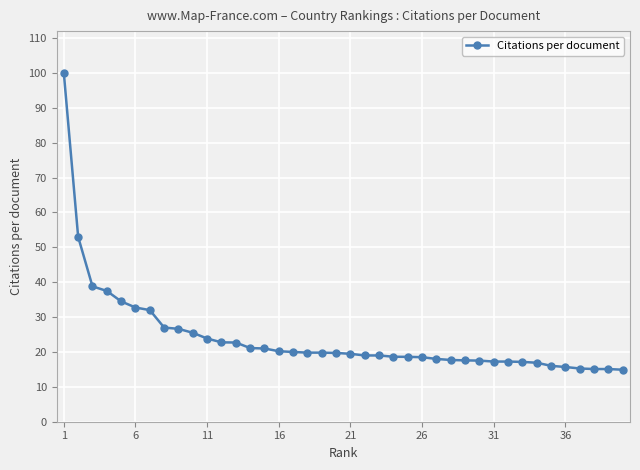

What is the smallest value displayed?

14.9